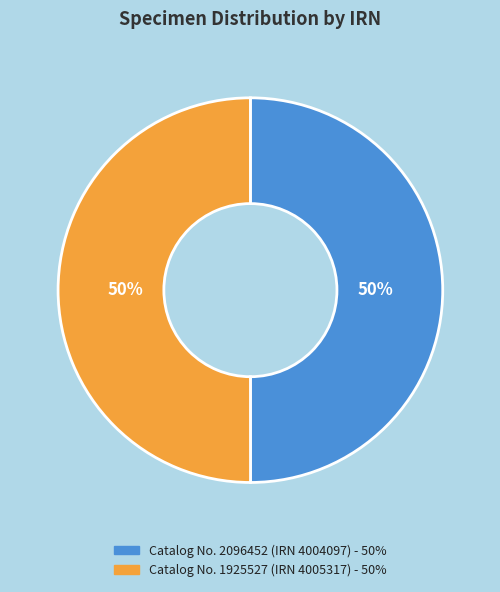

To the nearest percent, what is the average slice percentage?

50%